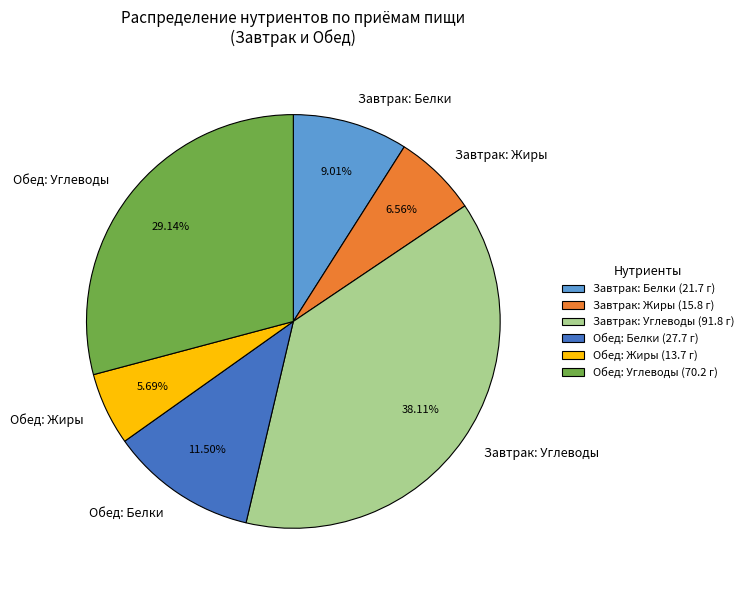

Do Обед: Углеводы and Завтрак: Углеводы together represent more than half of the pie?

Yes